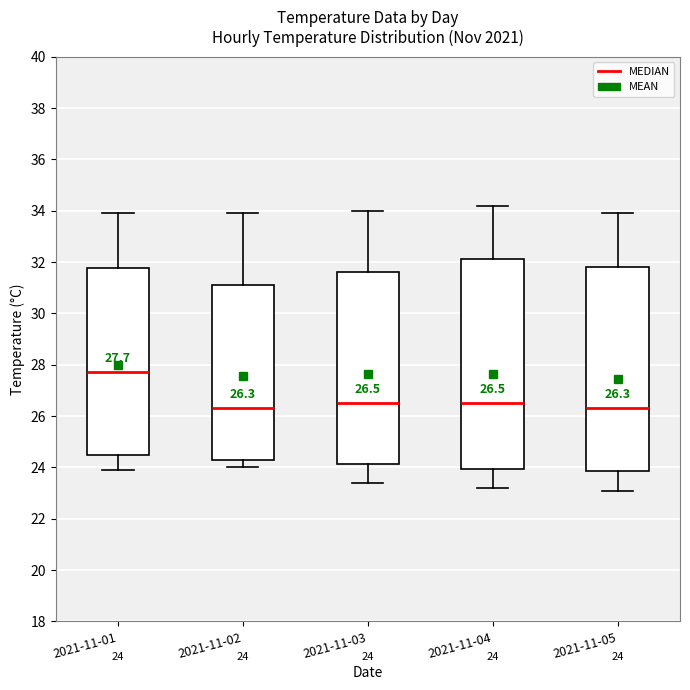

Which box's median line is the highest?

2021-11-01